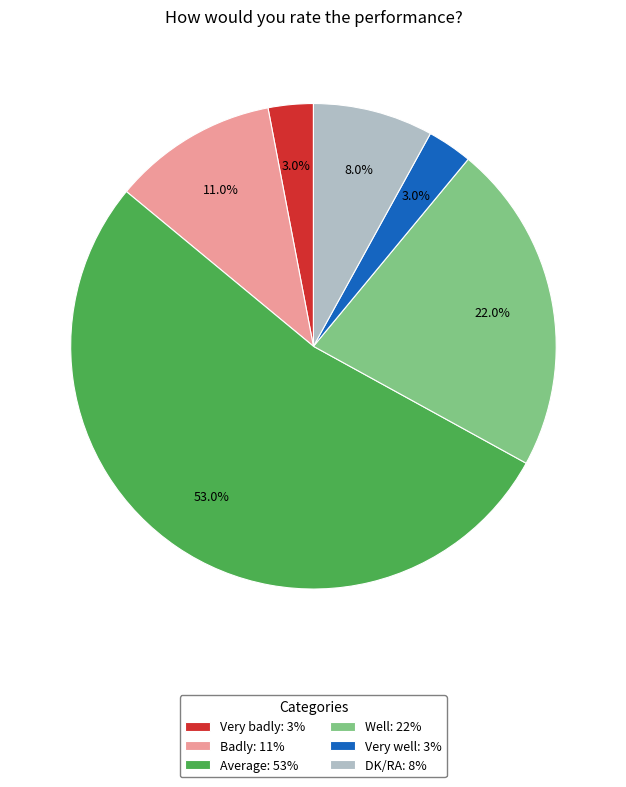

What is the ratio of the value at Very well to the value at DK/RA?

0.4